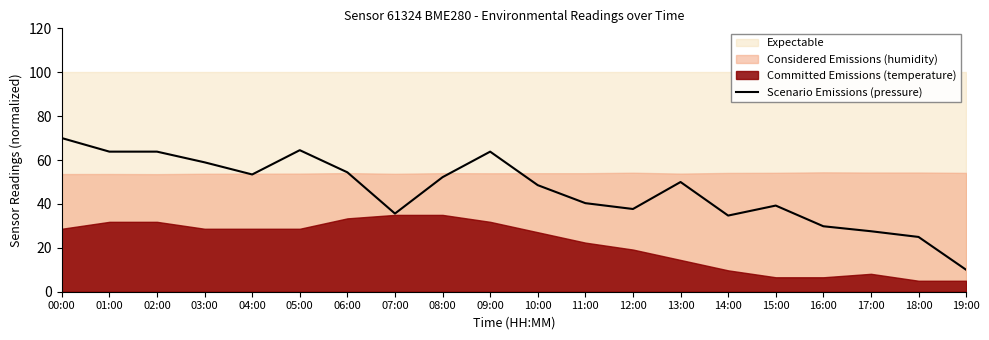

What value does the data have at 14:00?

34.7